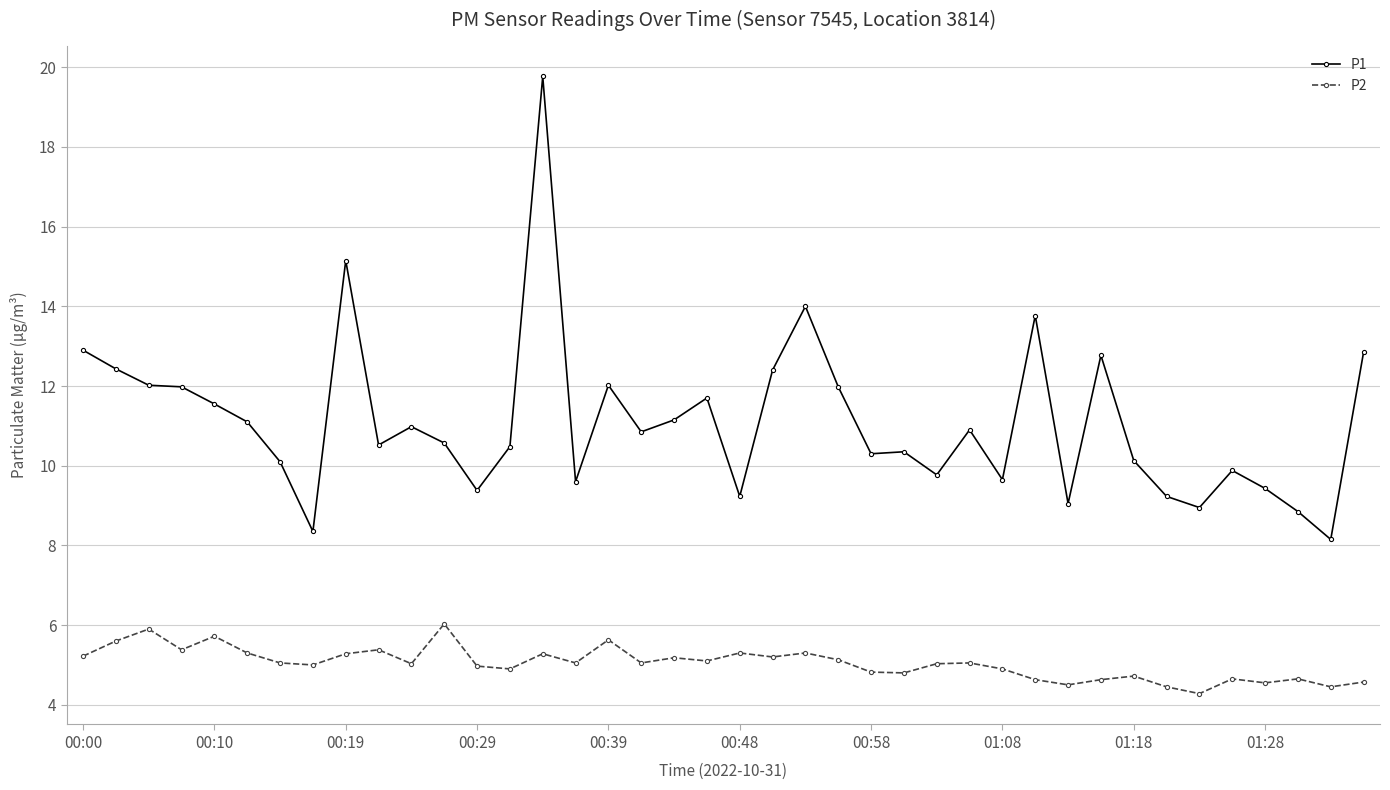

Count the number of data series in this chart.

2